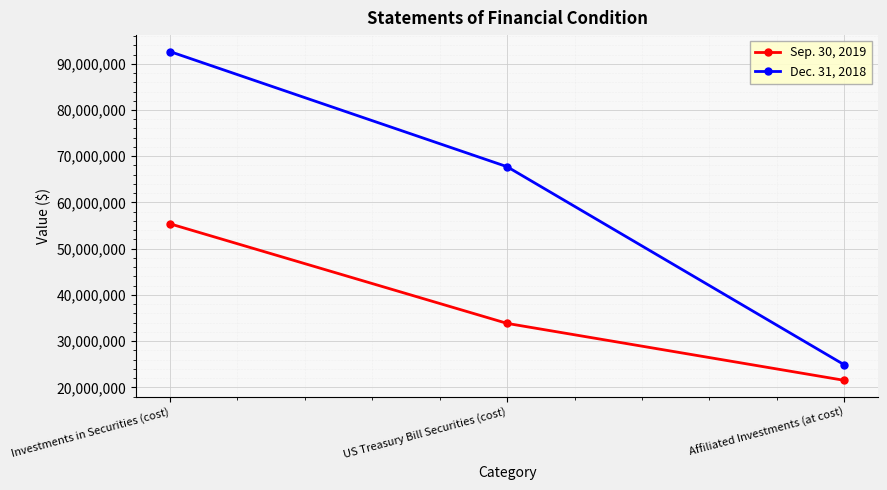

List the labels in order of Dec. 31, 2018 value, largest first.

Investments in Securities (cost), US Treasury Bill Securities (cost), Affiliated Investments (at cost)